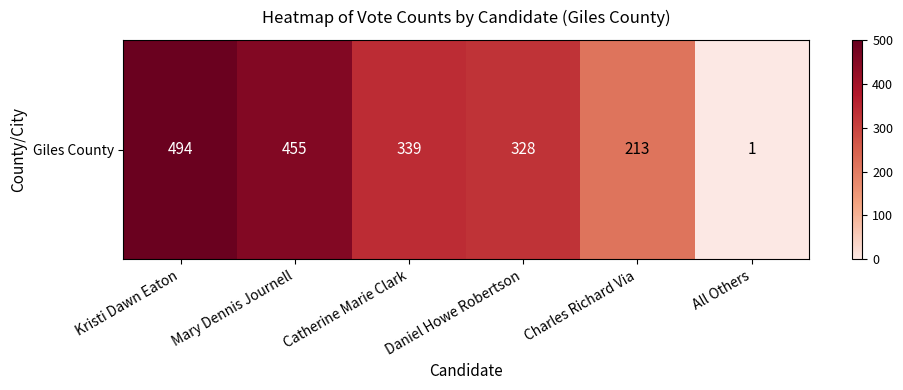

Which label corresponds to the smallest value in the chart?

All Others